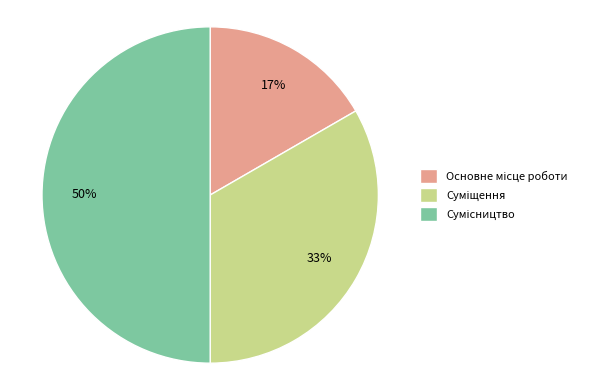

Count the number of slices in the pie.

3